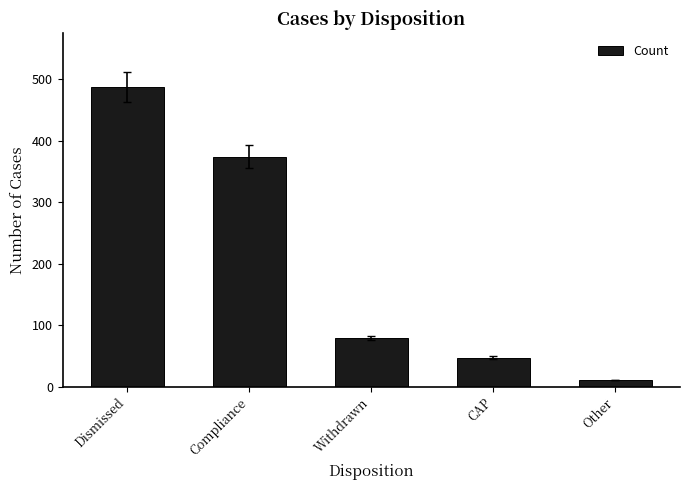

Rank the categories by value from highest to lowest.

Dismissed, Compliance, Withdrawn, CAP, Other